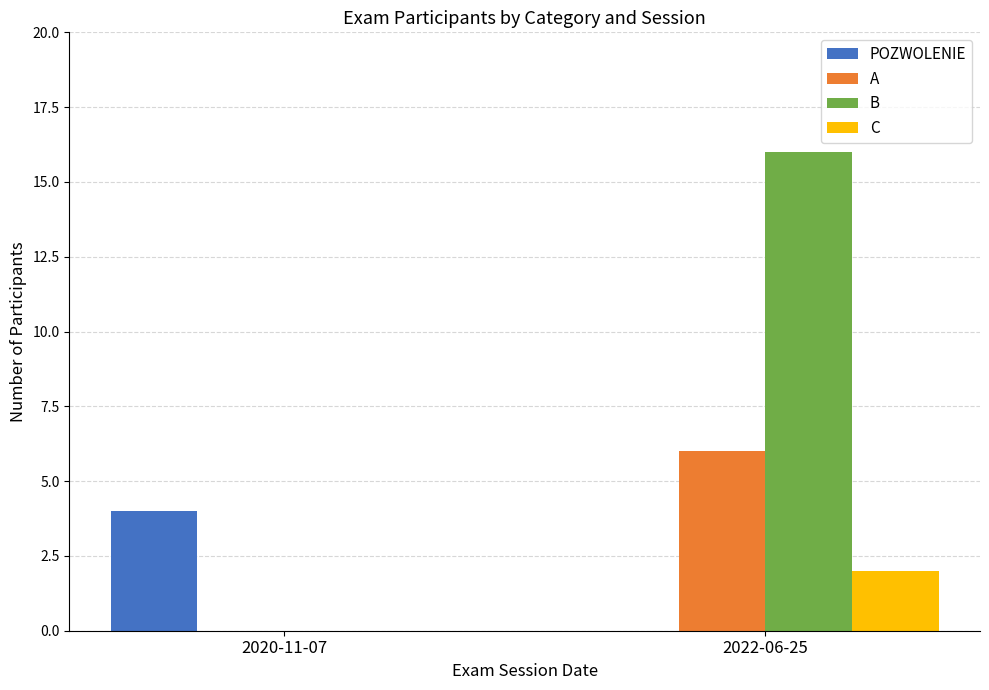

What is the total value across all series at 2022-06-25?

24